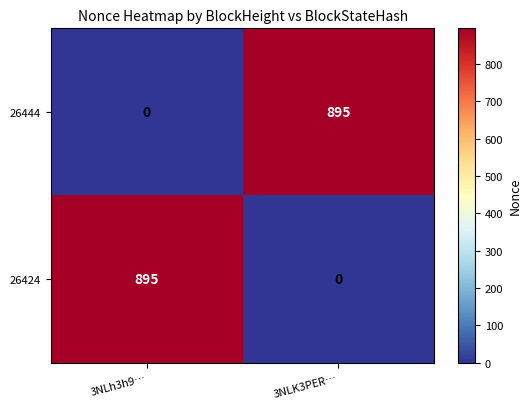

What is the difference between the maximum and minimum values in the 26424 series?

895